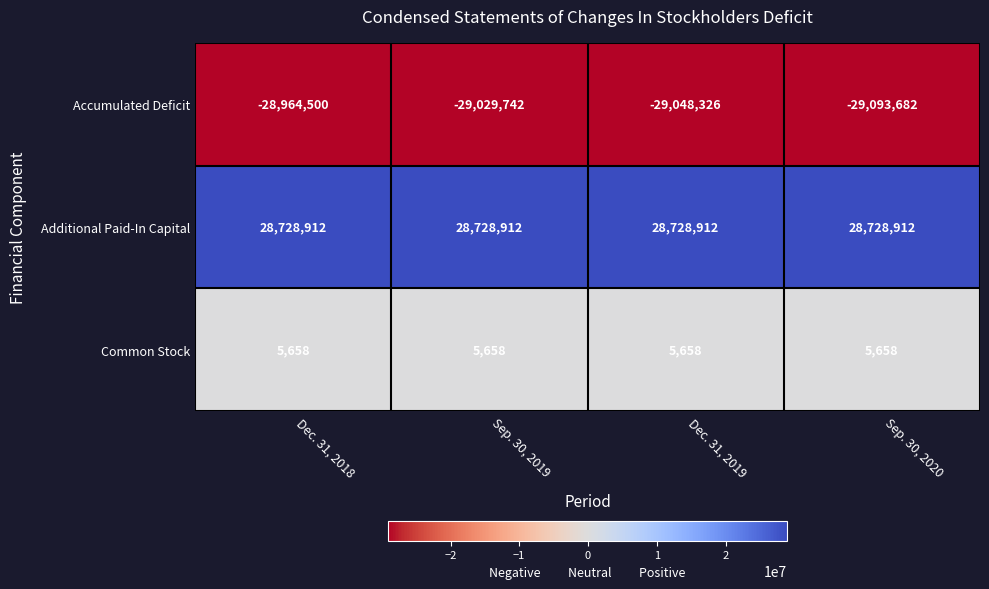

What value does the Additional Paid-In Capital series have at Dec. 31, 2018?

28728912